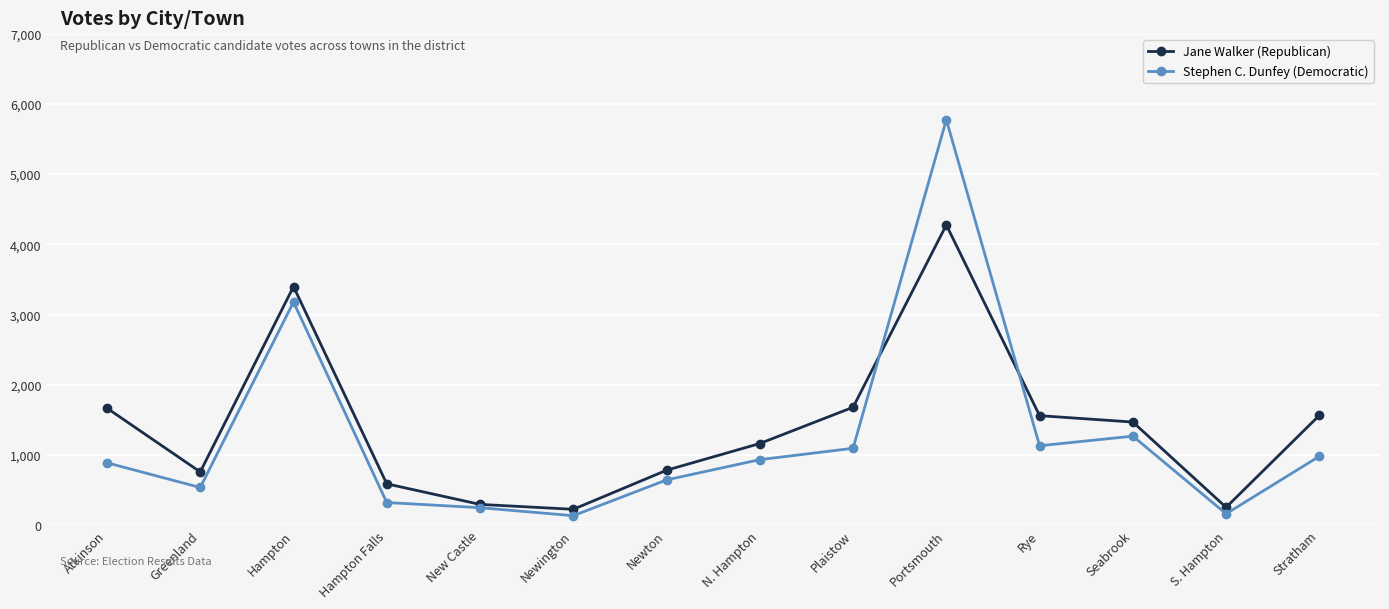

In Jane Walker (Republican), how many points are lower than both neighbors (excluding endpoints)?

3